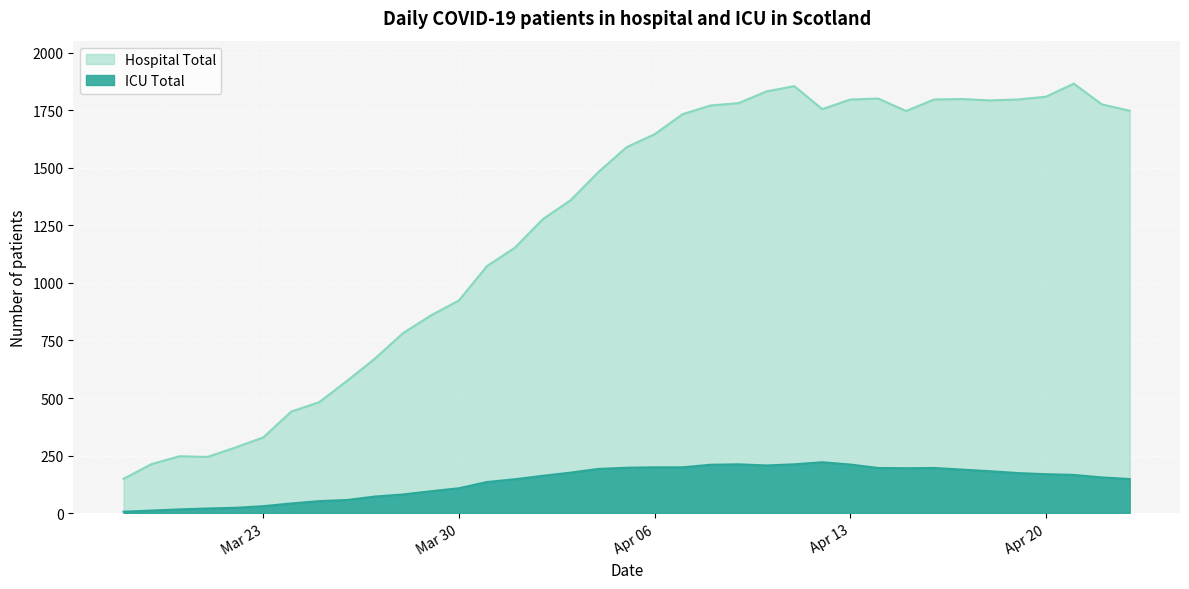

Which has a higher value, 2020-03-26 or 2020-03-23?

2020-03-26